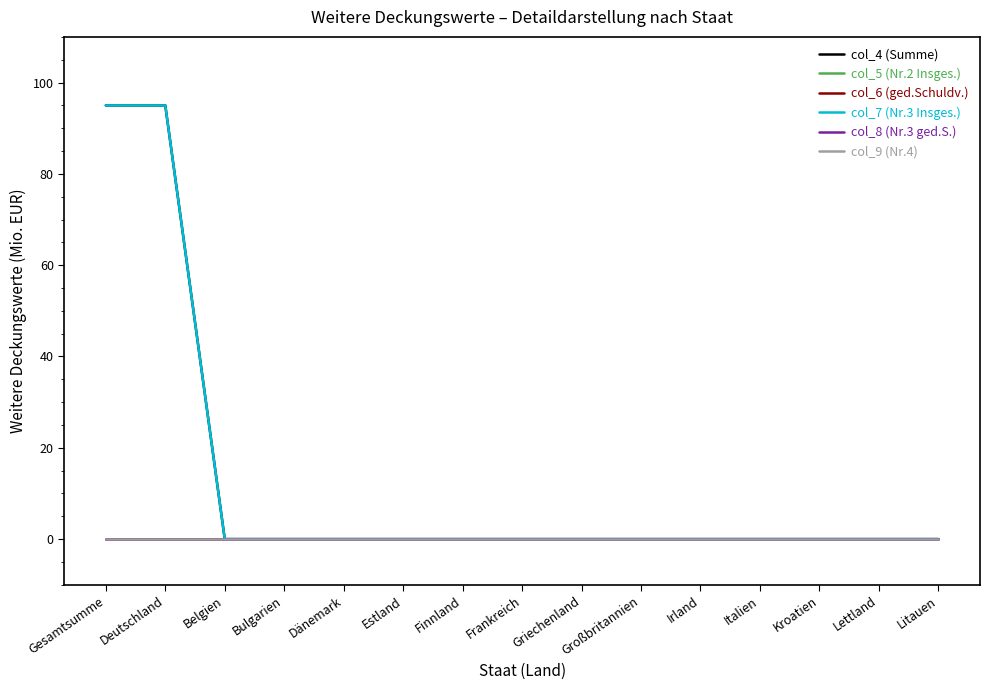

True or false: col_8 (Nr.3 ged.S.) has a value of 0 at Griechenland.

True